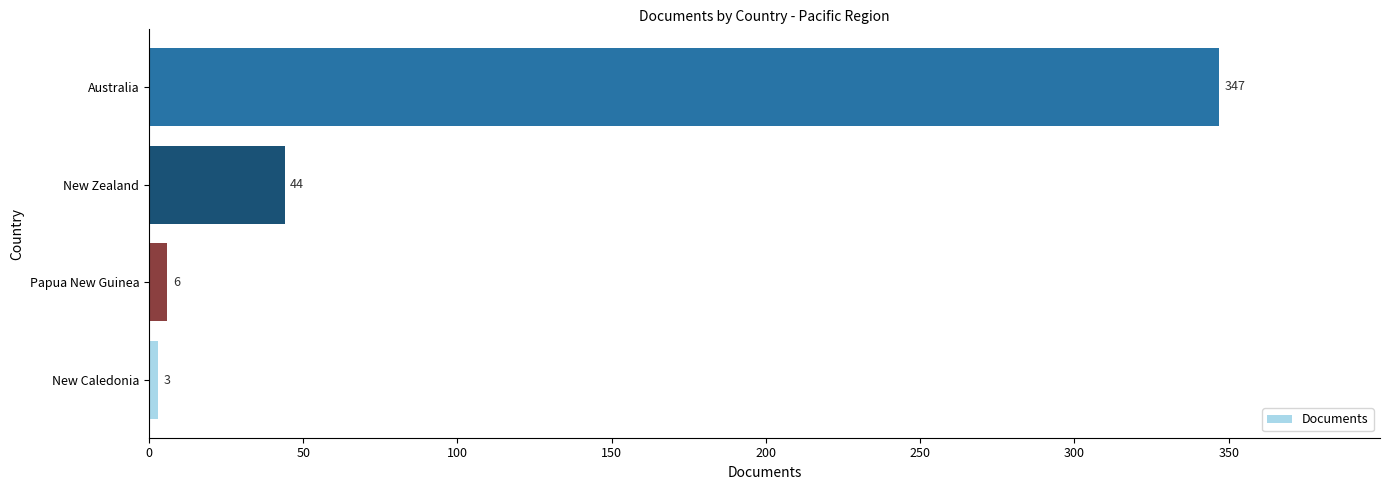

Reading bottom to top, what are all the values shown in this chart?

3	6	44	347